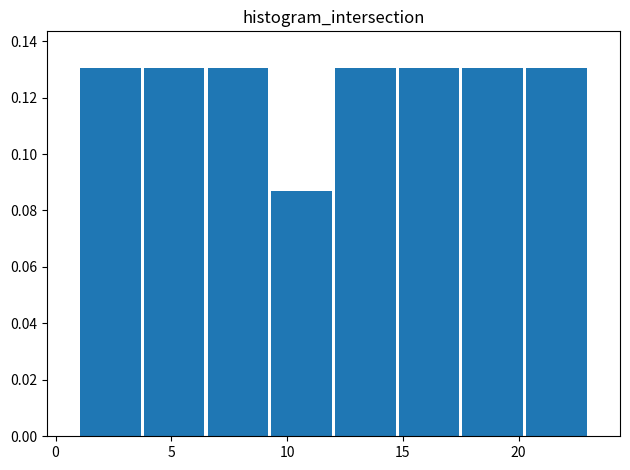

Reading left to right, transcribe this chart: for each bar, give the range it covers on the x-axis and its height. Neither the bar edges nor the heights are printed on the chart, so give them approximately, as read against the axes.

1.00 to 3.75: 0.130
3.75 to 6.50: 0.130
6.50 to 9.25: 0.130
9.25 to 12.00: 0.086
12.00 to 14.75: 0.130
14.75 to 17.50: 0.130
17.50 to 20.25: 0.130
20.25 to 23.00: 0.130